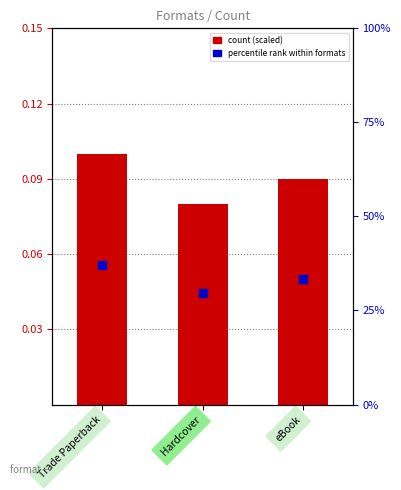

What are all the series names shown in the legend?

count (scaled), percentile rank within formats